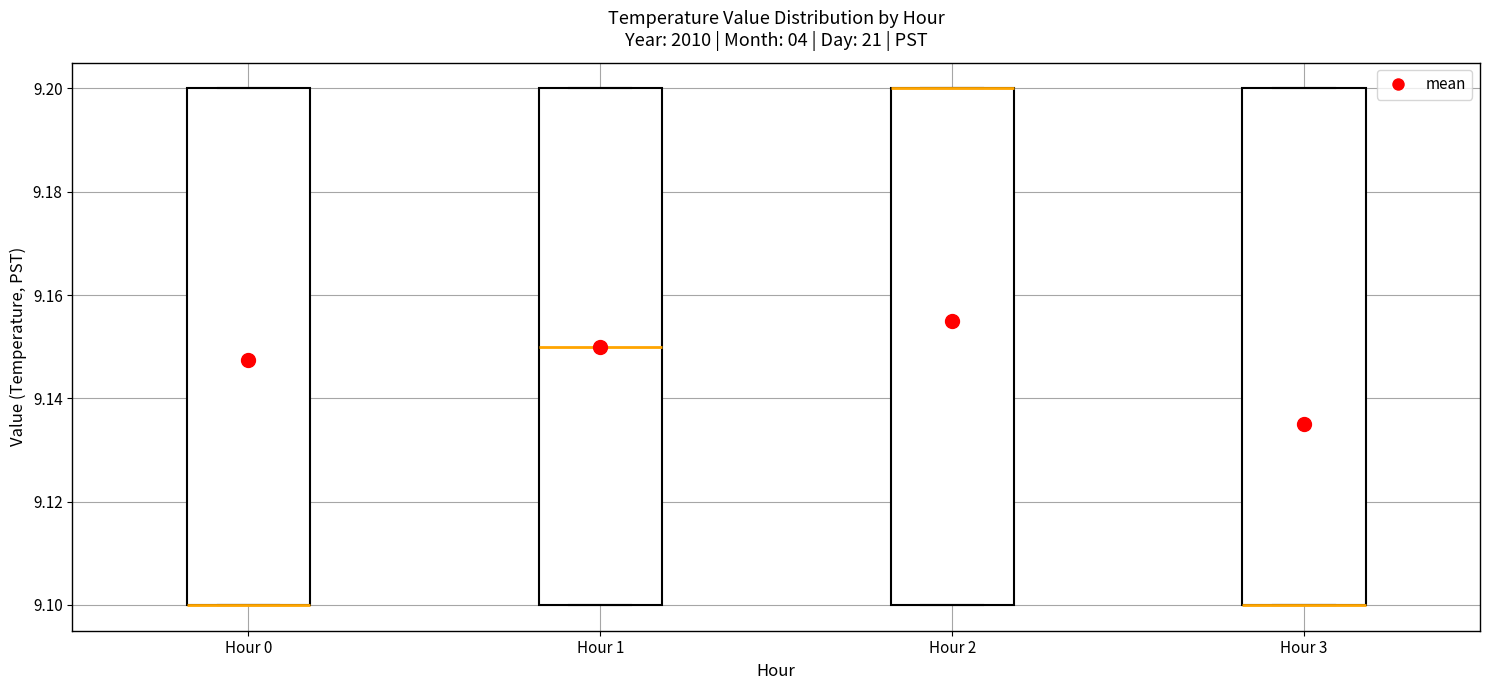

Where is the upper edge of the box for Hour 0 on the y-axis? The values are not printed on the chart, so give them approximately, as read against the axis.

9.20